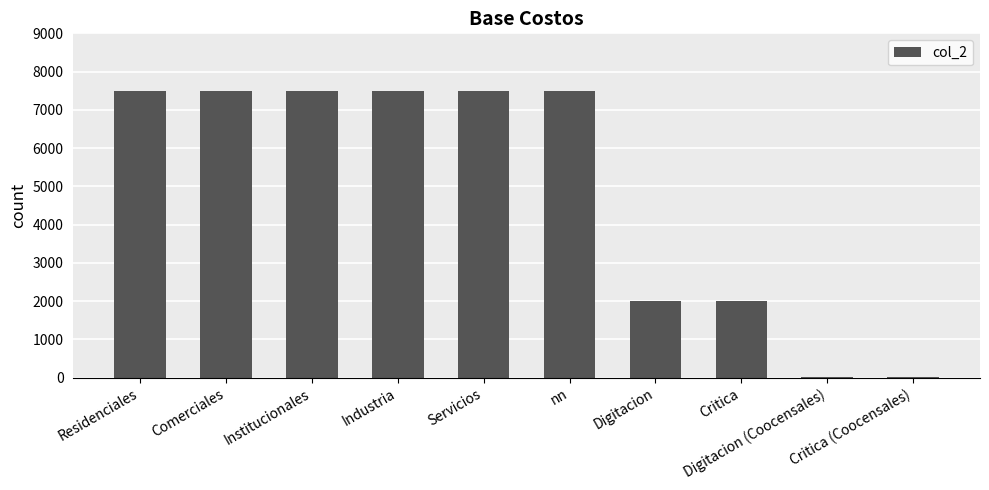

Reading left to right, what are all the values shown in this chart?

7500	7500	7500	7500	7500	7500	2000	2000	10	10